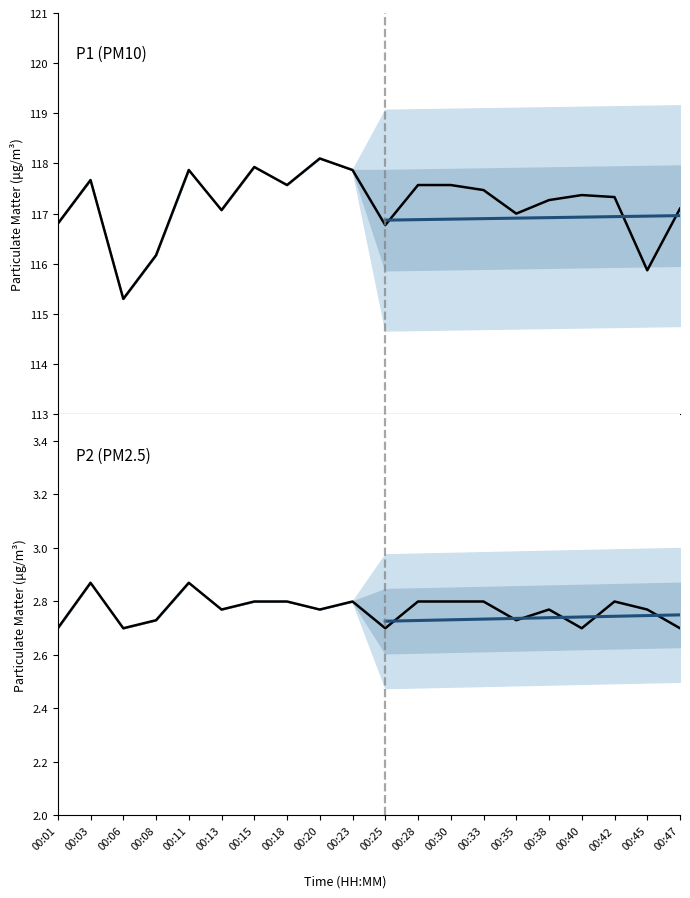

What is the value of the P1 point at the 15th from the left?

117.0